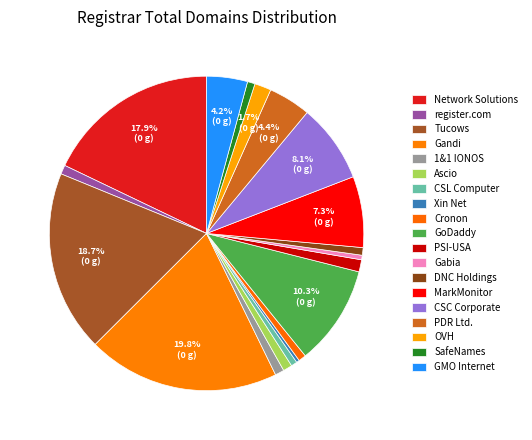

How many segments does this pie chart have?

19